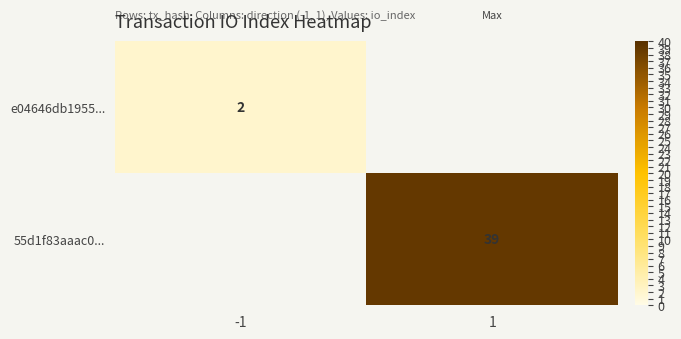

The e04646db1955... series shows 2 at -1. True or false?

True